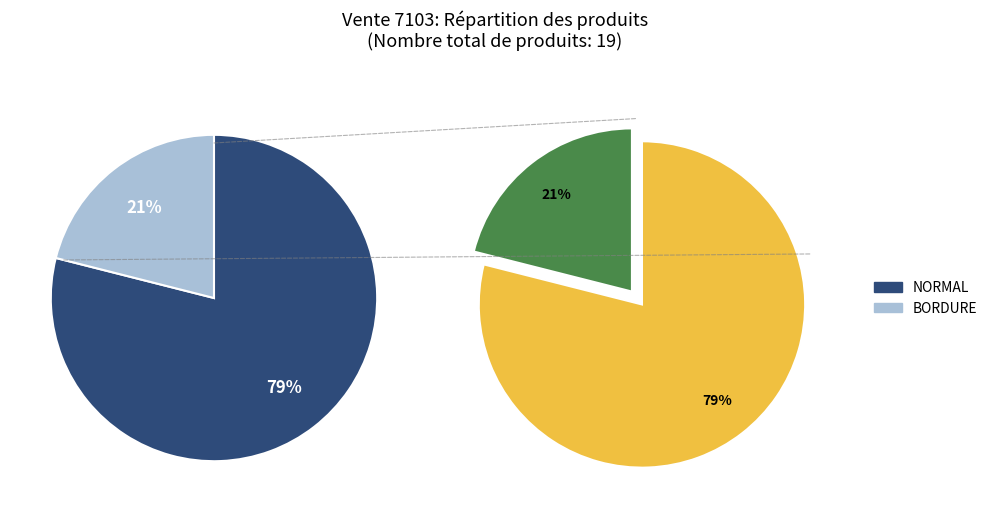

Which category has the smallest portion of the pie?

BORDURE